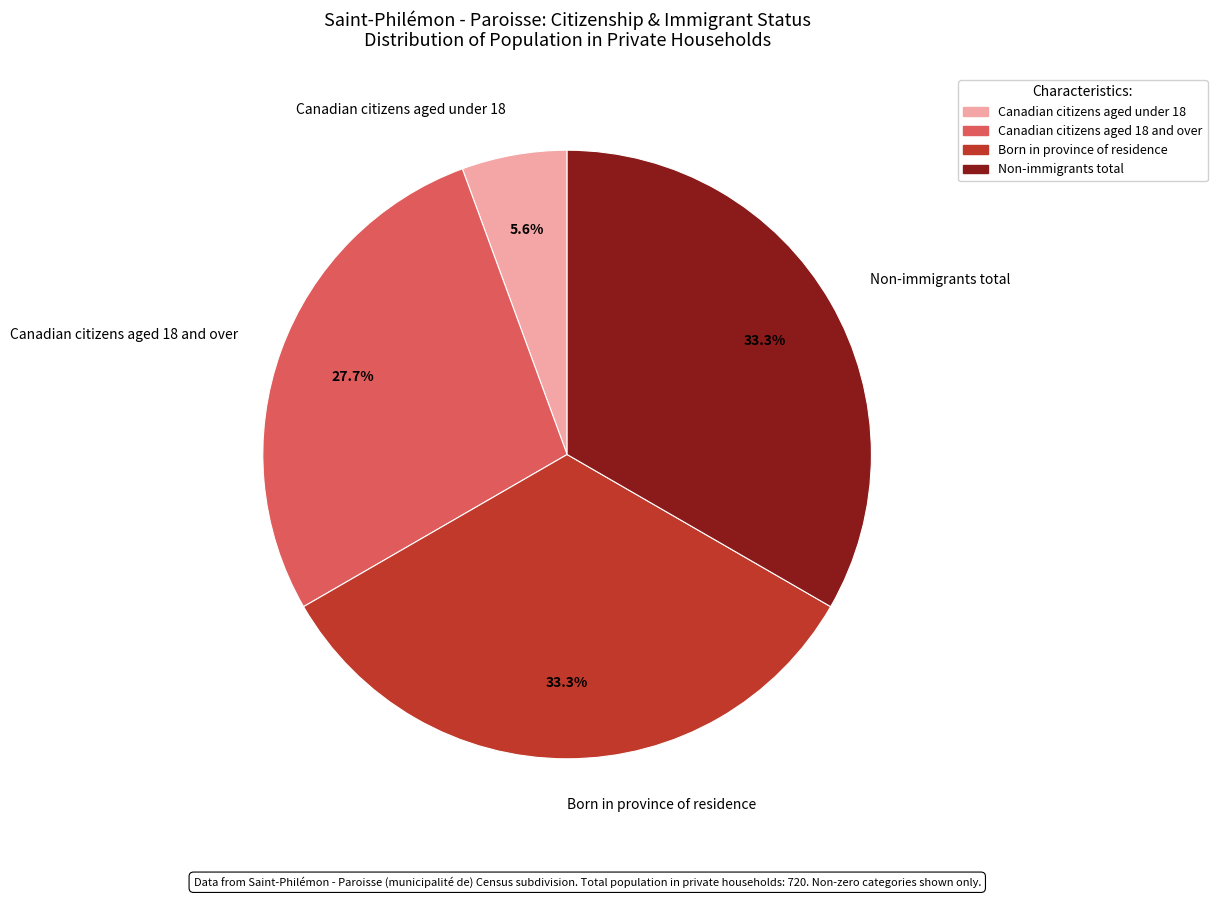

Between Canadian citizens aged 18 and over and Non-immigrants total, which is larger?

Non-immigrants total